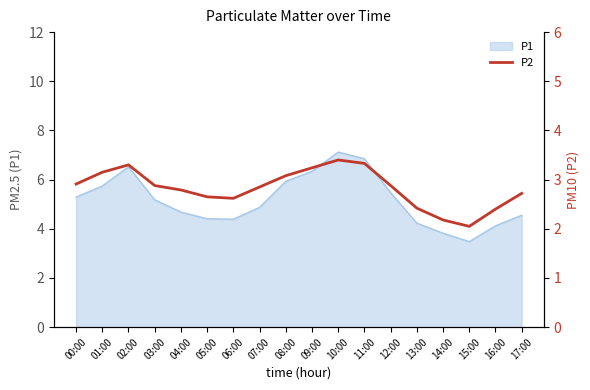

Is it true that P1 equals 5.2 at 03:00?

True